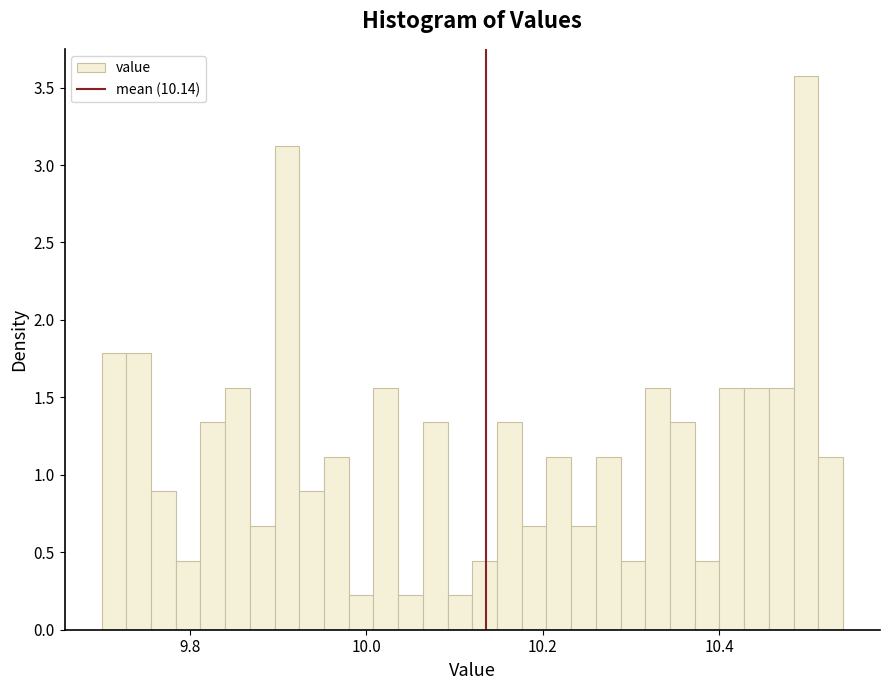

Read against the x-axis, roughly where is the centre of the tallest bar?

10.50